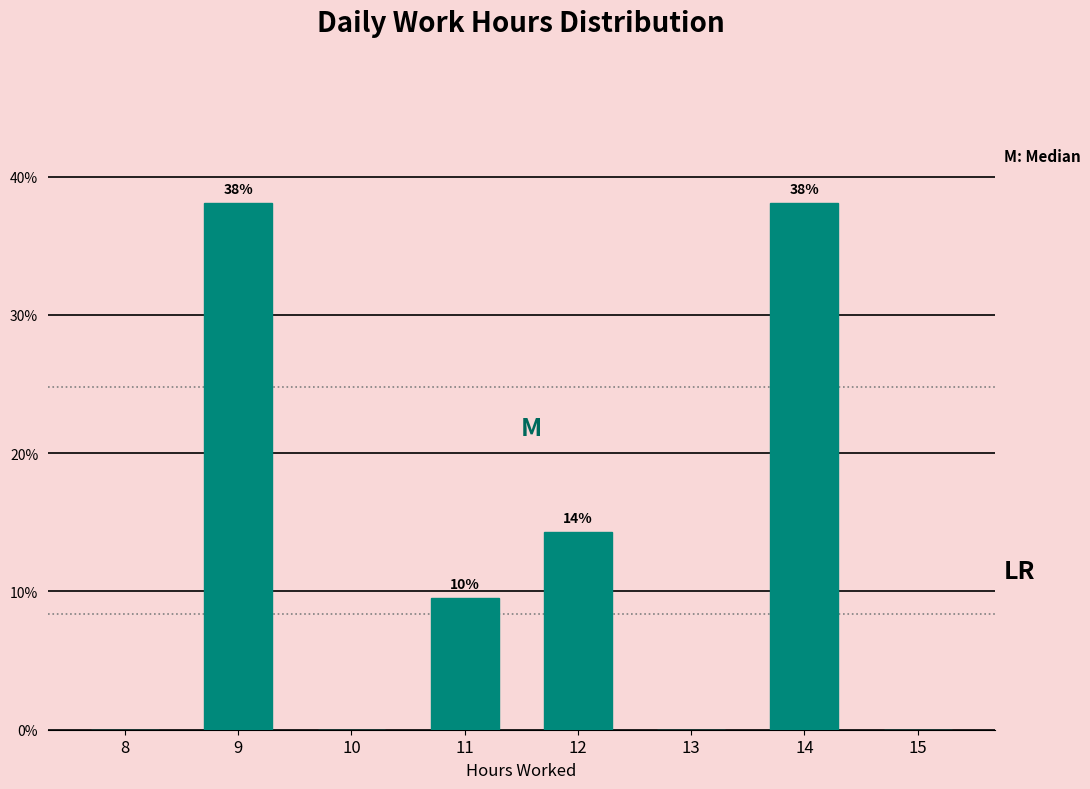

What is the maximum value shown in the chart?

38.1